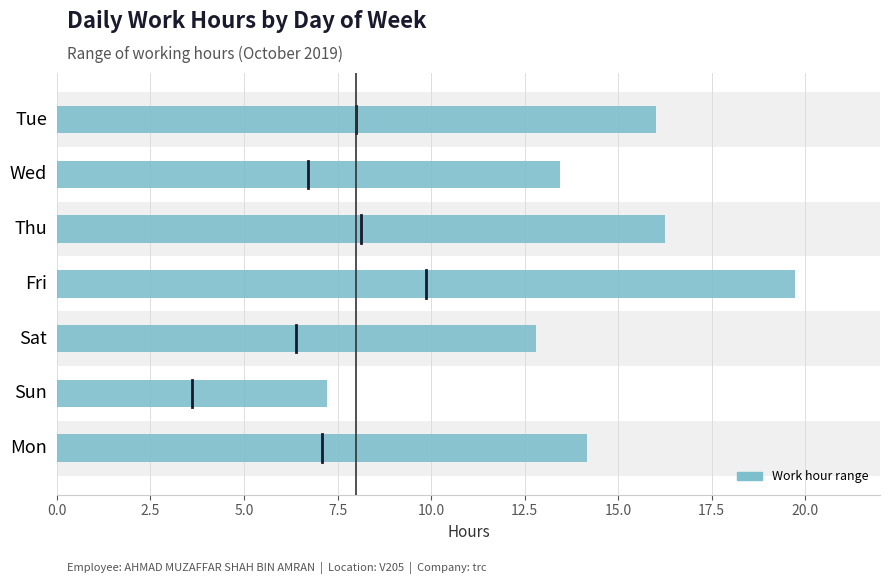

Reading top to bottom, what are all the values shown in this chart?

16.0	13.4	16.3	19.7	12.8	7.2	14.2